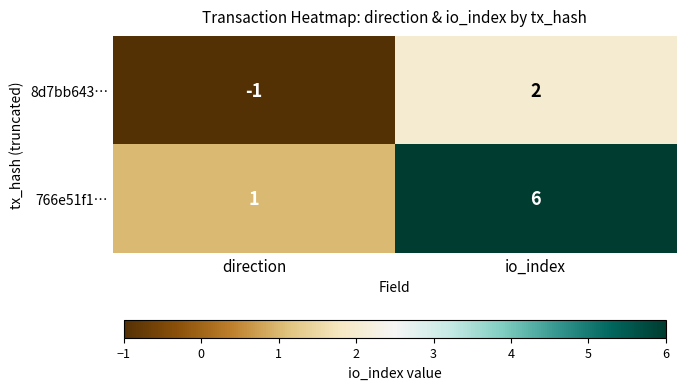

What is the difference between the maximum and minimum values in the 8d7bb643… series?

3